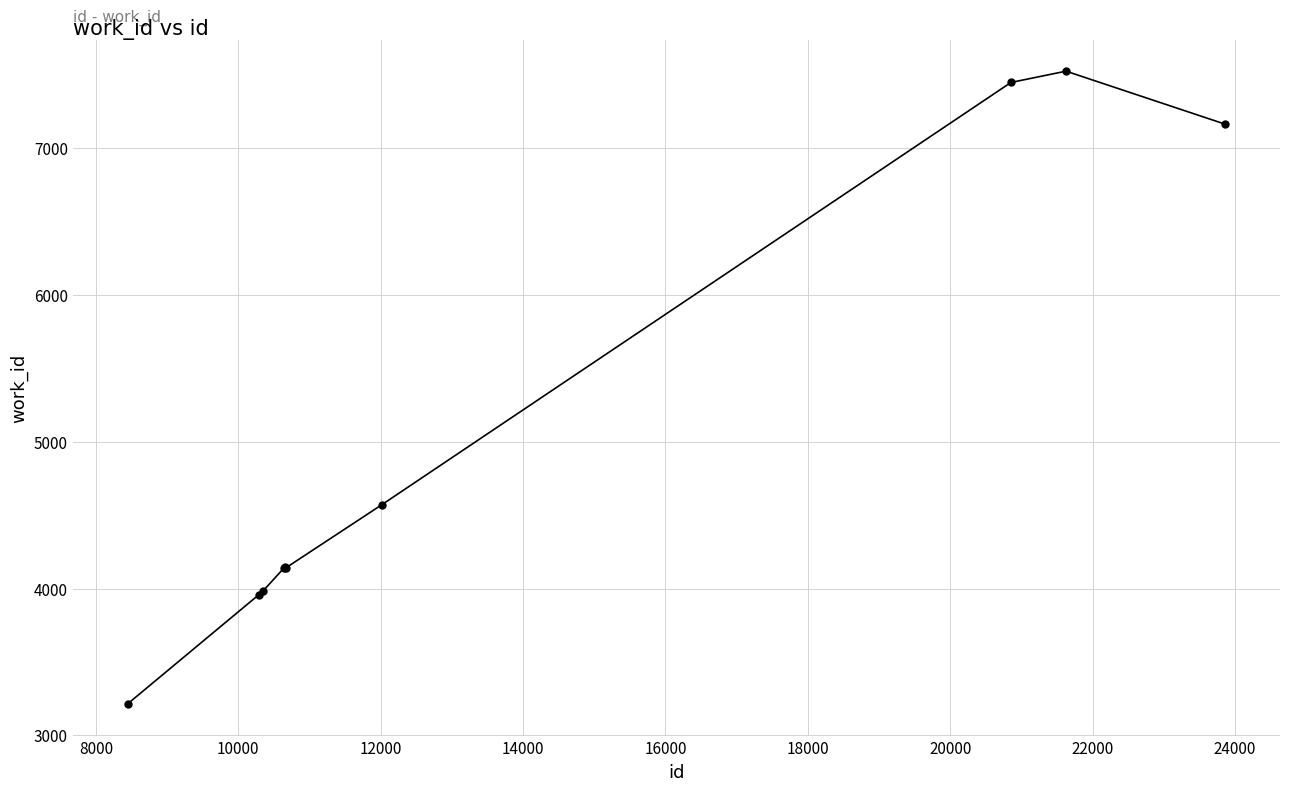

What is the value of the 3rd point from the left?

3981